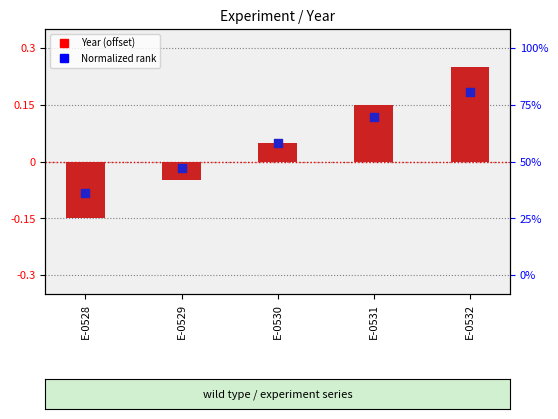

Is the value of Year (offset from baseline) at E-0528 greater than the value of Normalized rank at E-0528?

No